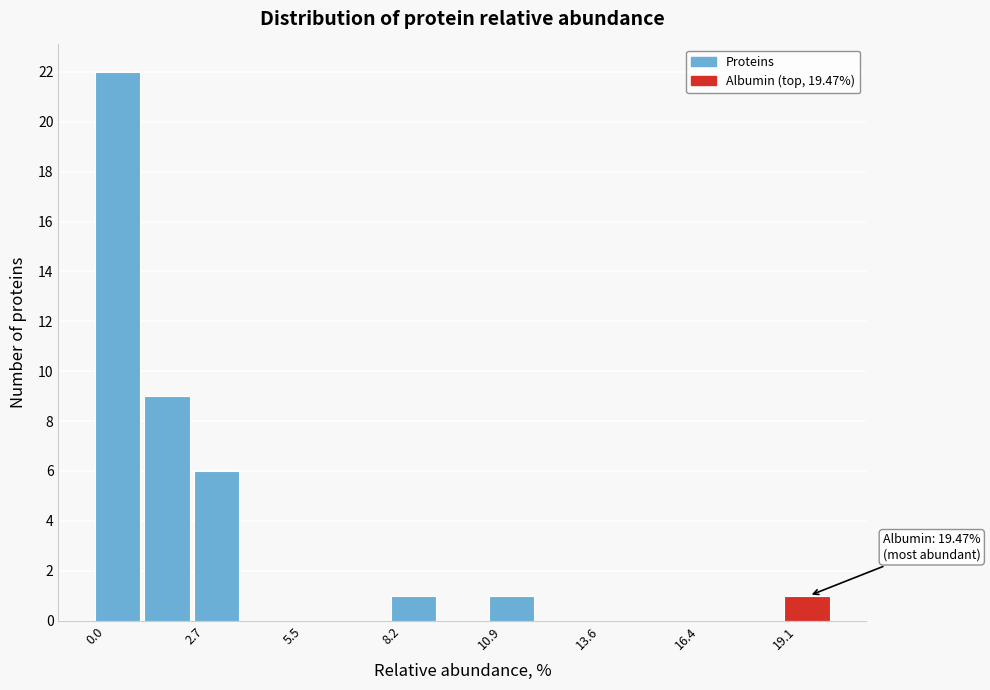

Around what value on the x-axis is the tallest bar? Give the approximate position of its centre, as read against the axis.

0.5